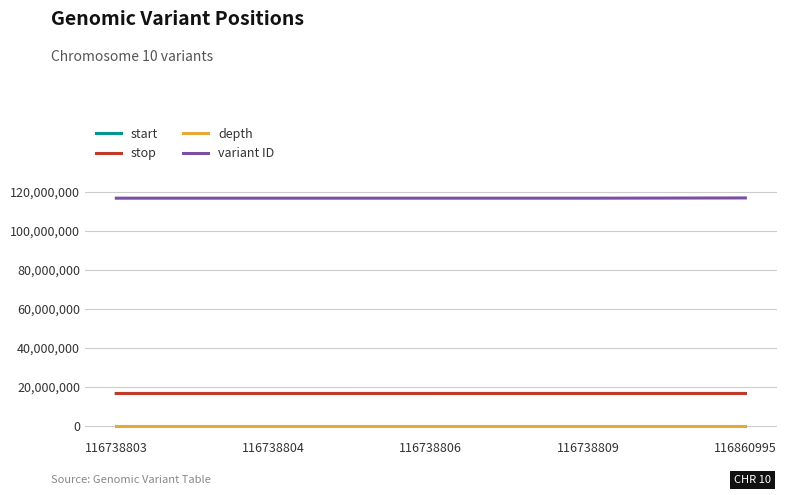

Is the value of variant ID at 116738809 greater than the value of start at 116738806?

Yes